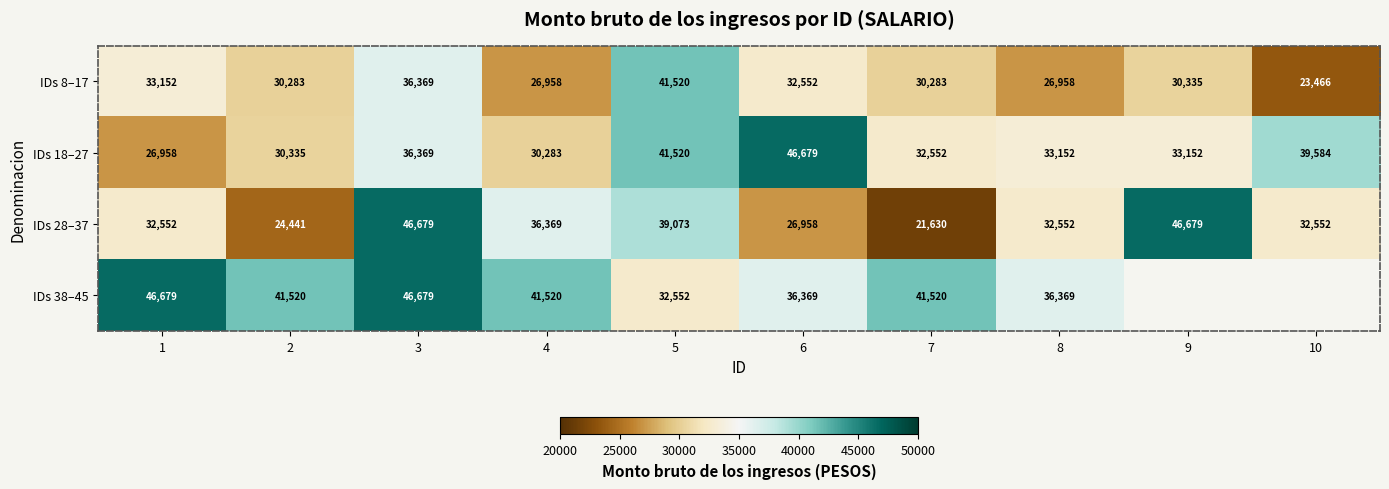

Between 1 and 3, which is larger?

3